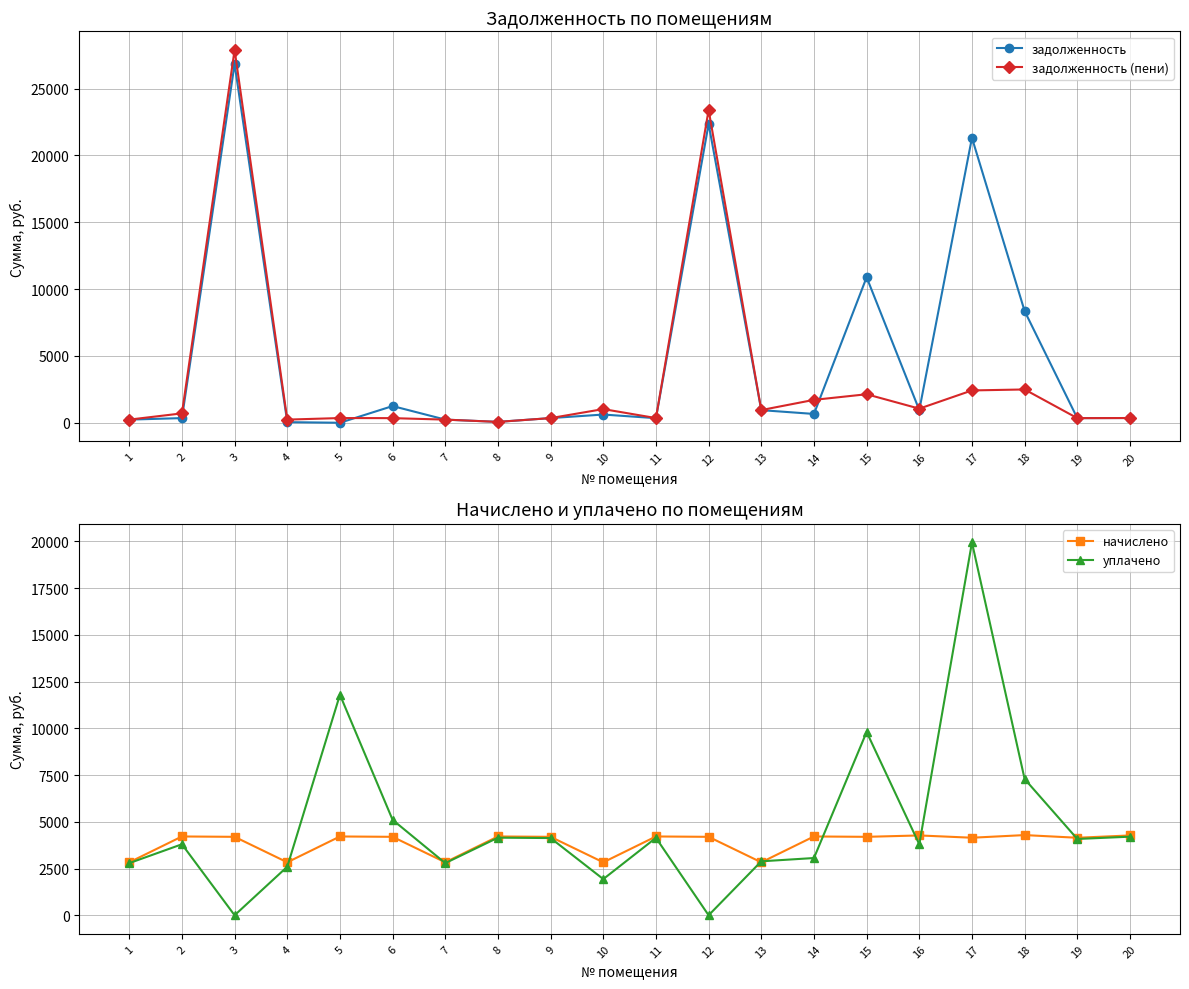

What is the sum of all начислено values?

77327.3